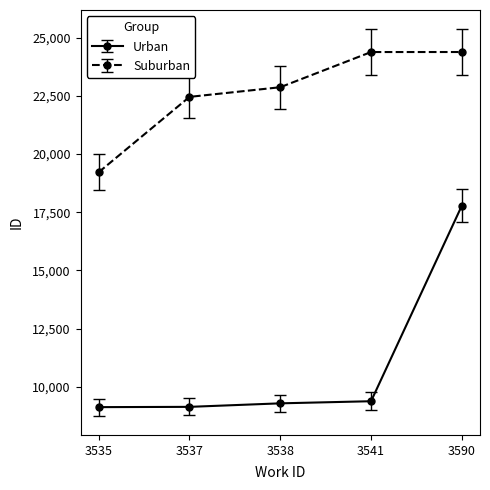

Is this an area chart (filled region under the line)?

No